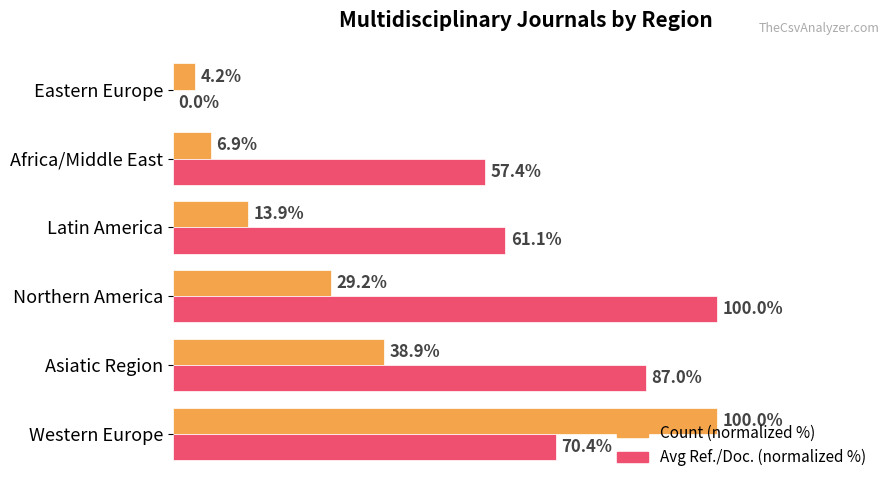

Where is Avg Ref./Doc. (normalized %) nearest to the value 50?

Africa/Middle East